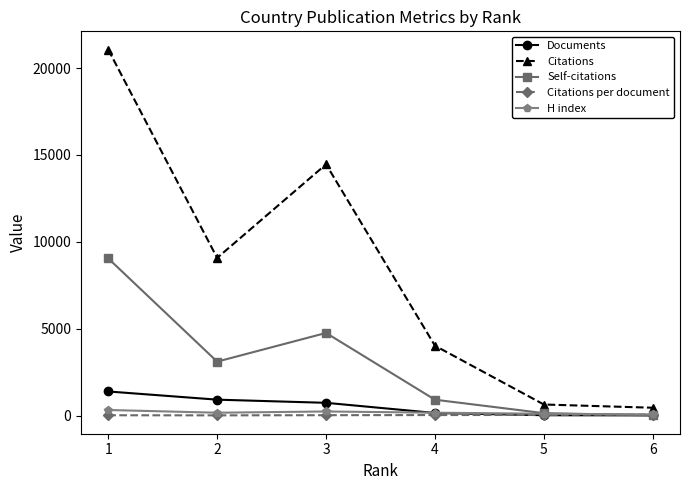

What is the greatest value displayed?

21065.0